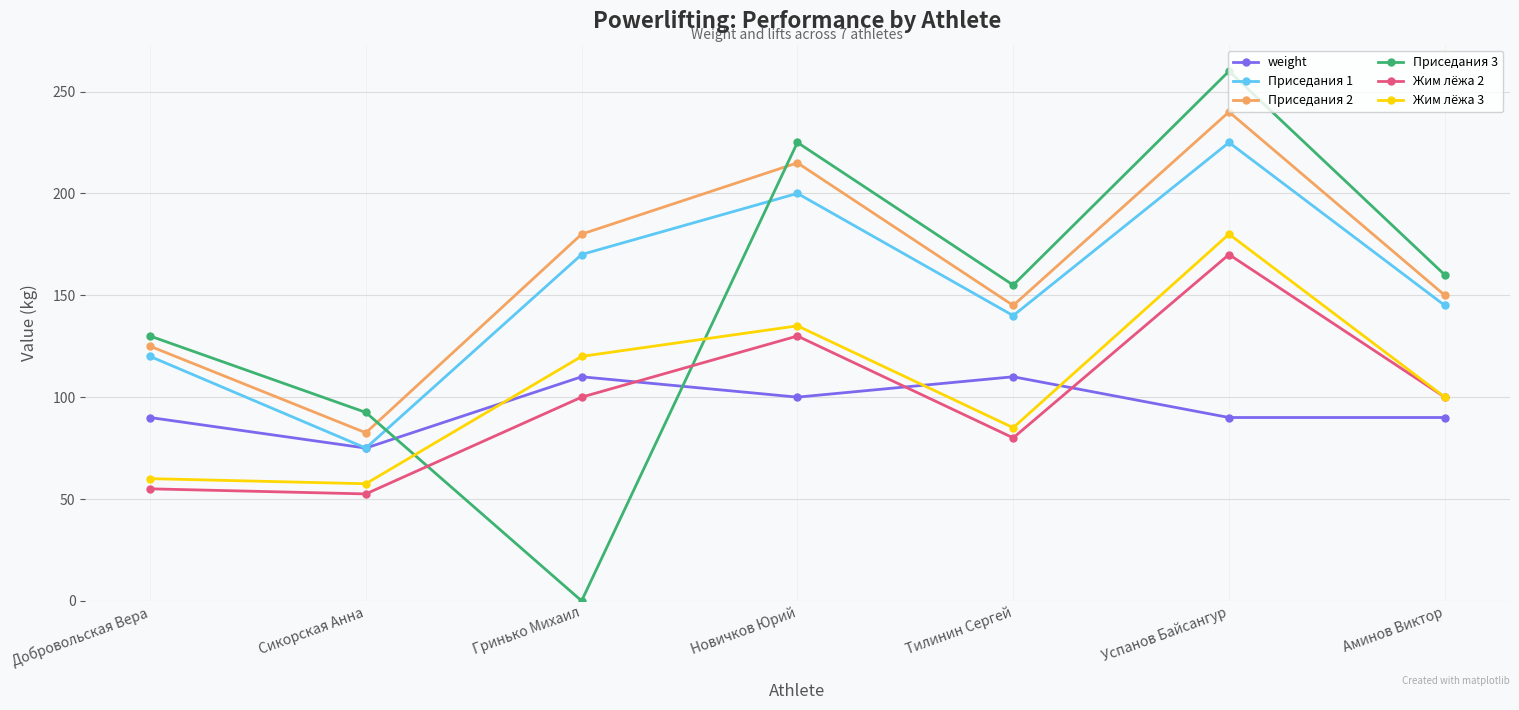

Which series has the largest range (max minus min)?

Приседания 3